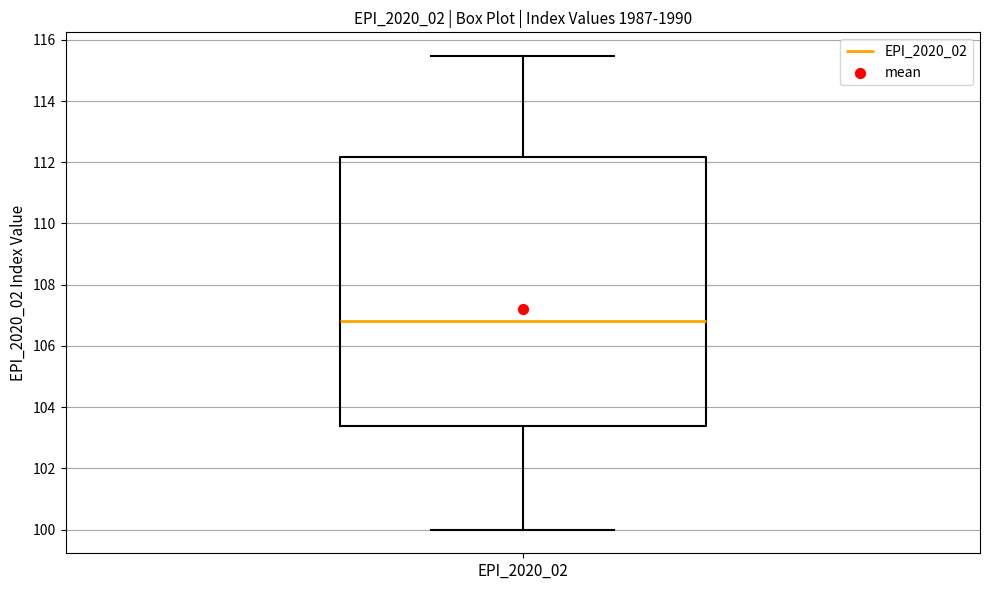

Where does the median line of the box for EPI_2020_02 sit on the y-axis? The values are not printed on the chart, so give them approximately, as read against the axis.

106.8